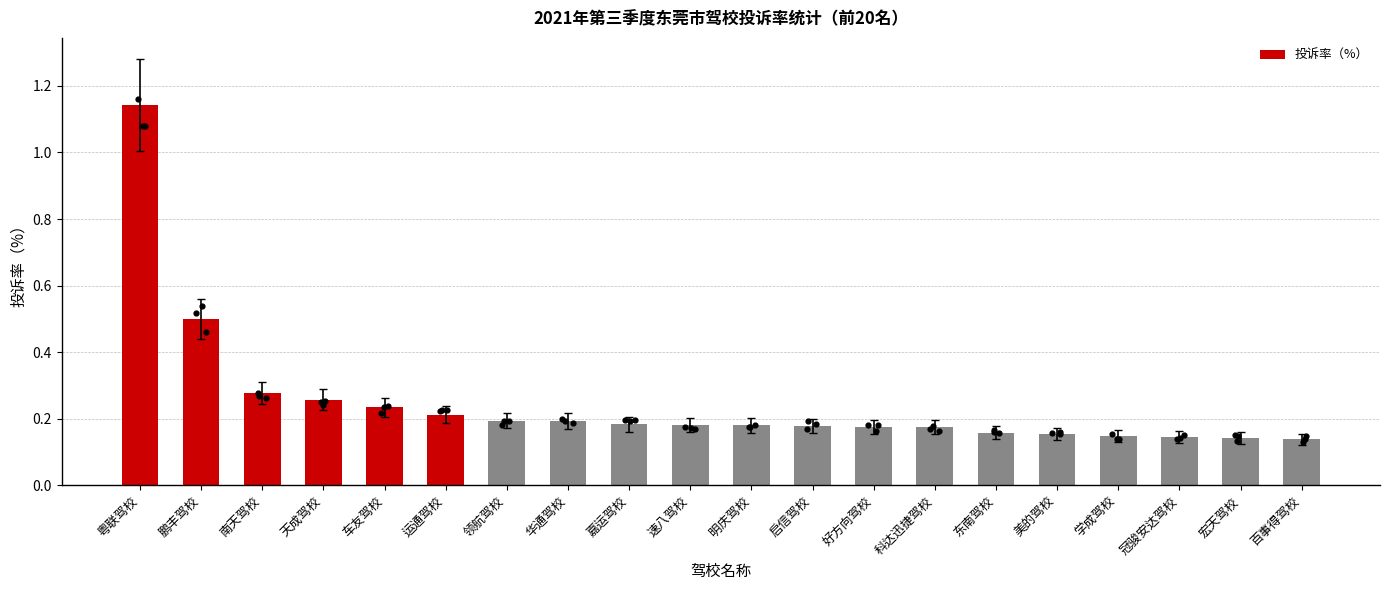

Between 好方向驾校 and 美的驾校, which is larger?

好方向驾校